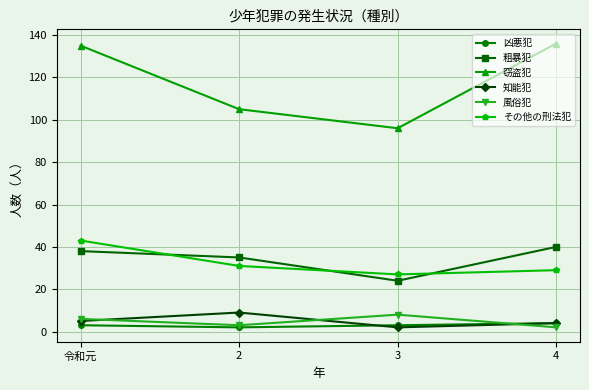

Is this an area chart (filled region under the line)?

No